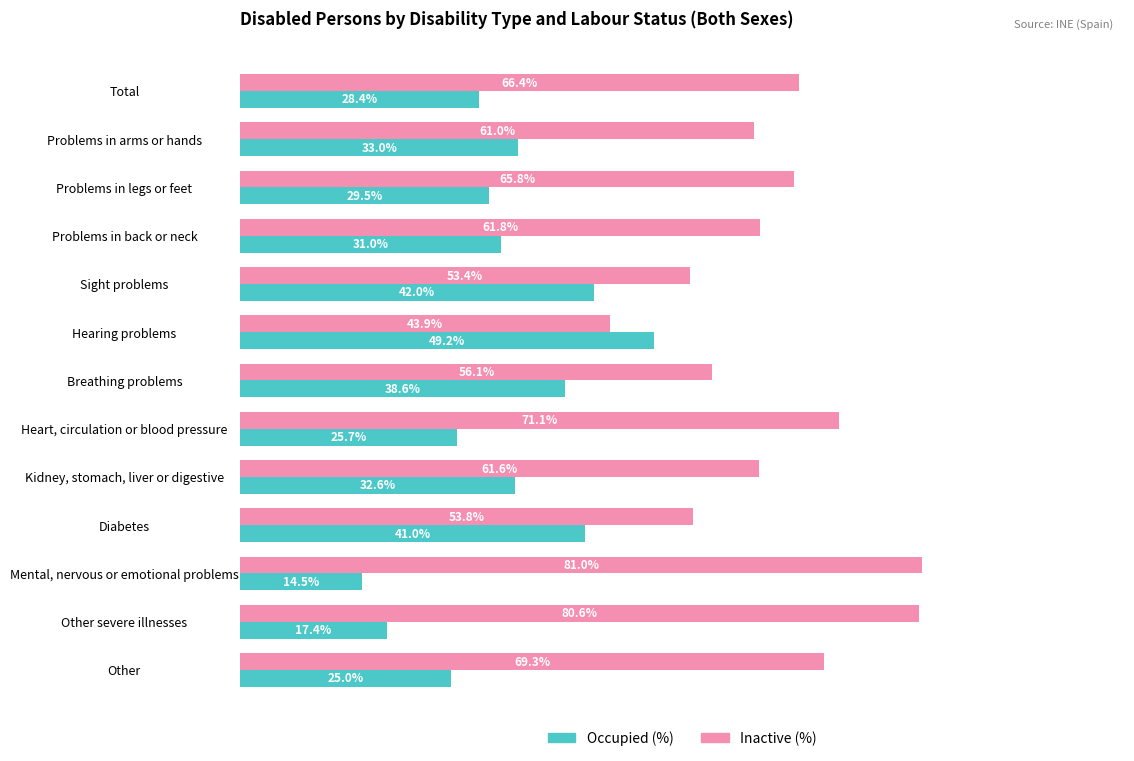

Is the value of Occupied (%) at Other greater than the value of Inactive (%) at Other severe illnesses?

No